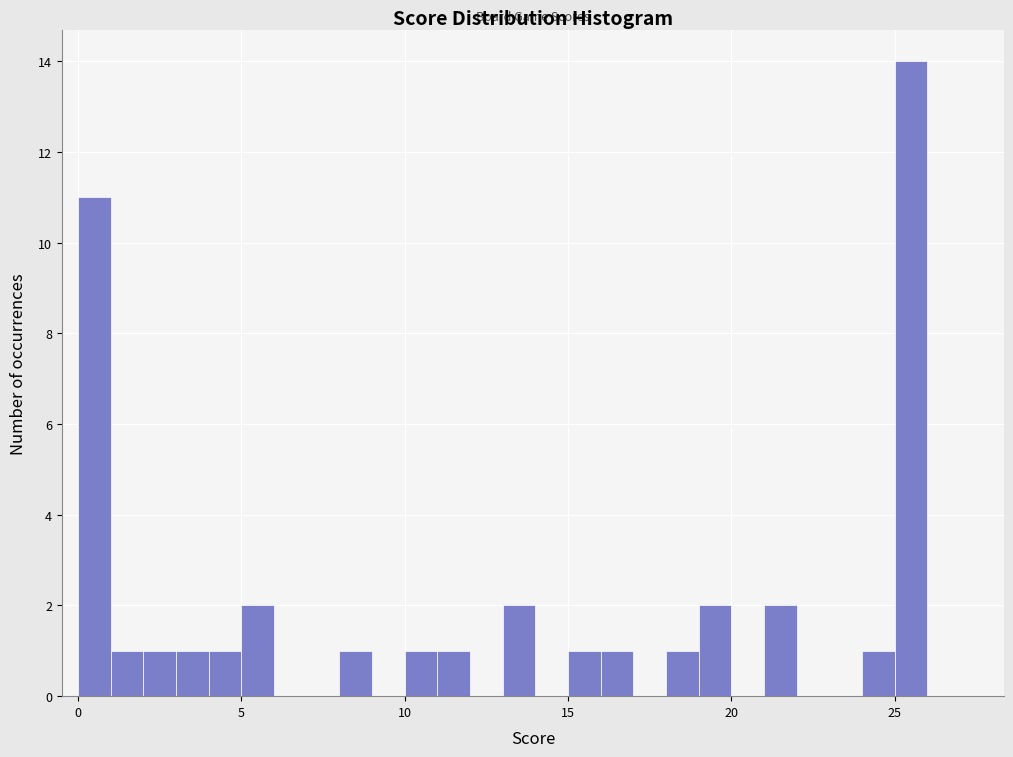

Around what value on the x-axis is the tallest bar? Give the approximate position of its centre, as read against the axis.

25.5